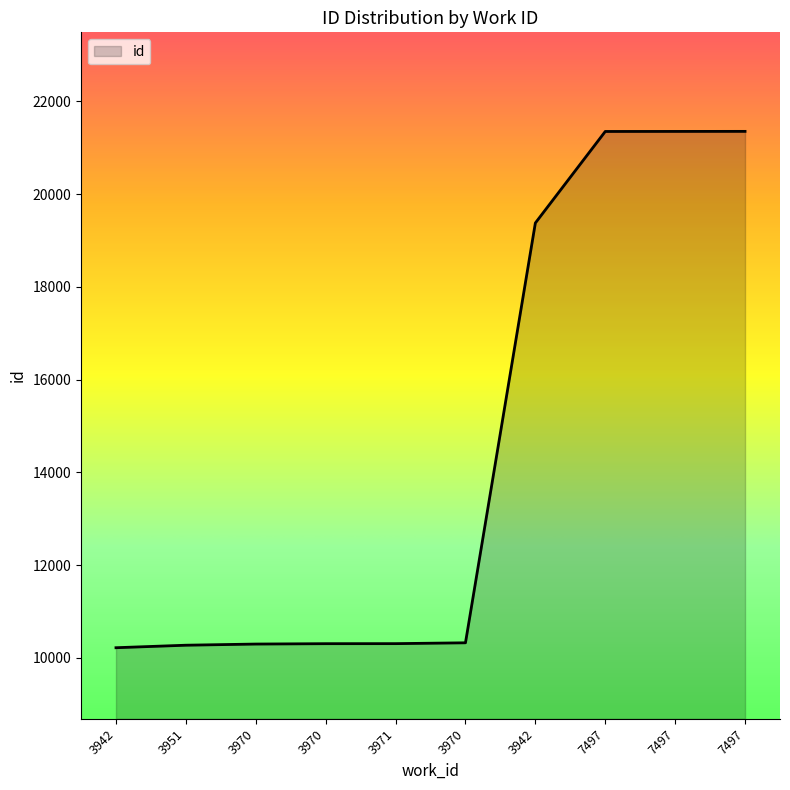

Reading left to right, what are all the values shown in this chart?

10220	10274	10299	10307	10308	10326	19378	21351	21352	21353